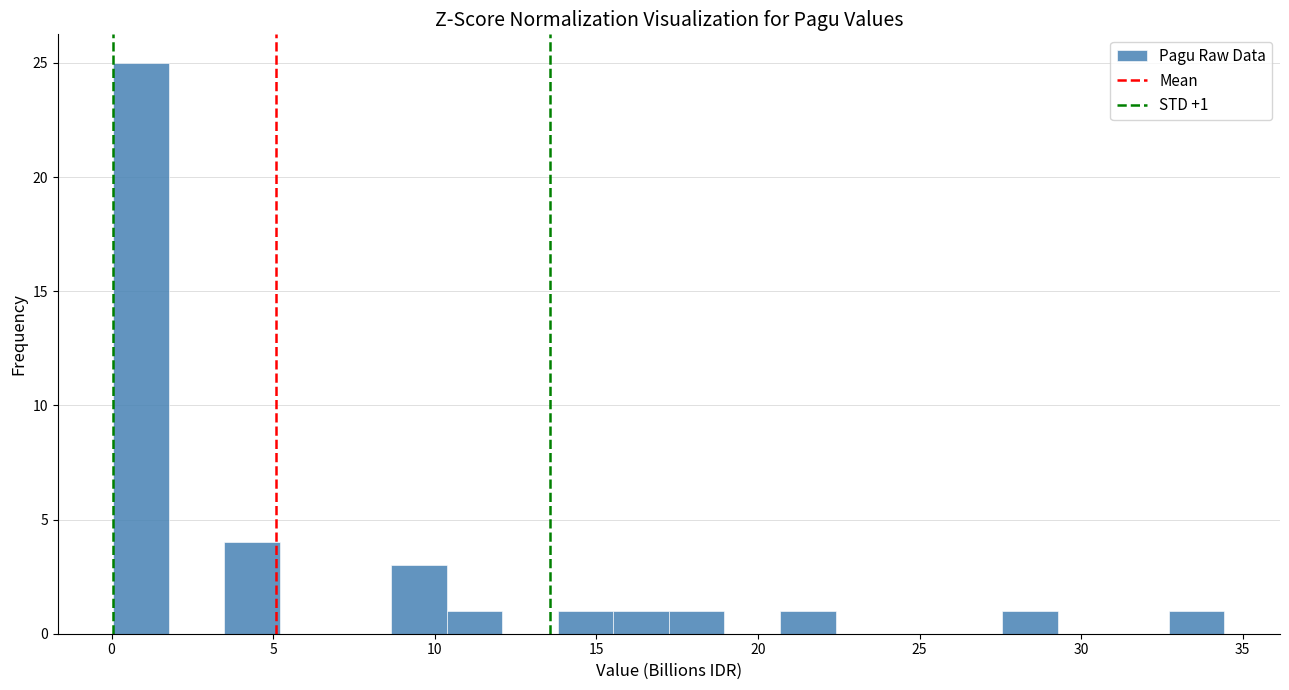

Read against the x-axis, roughly where is the centre of the tallest bar?

1.0